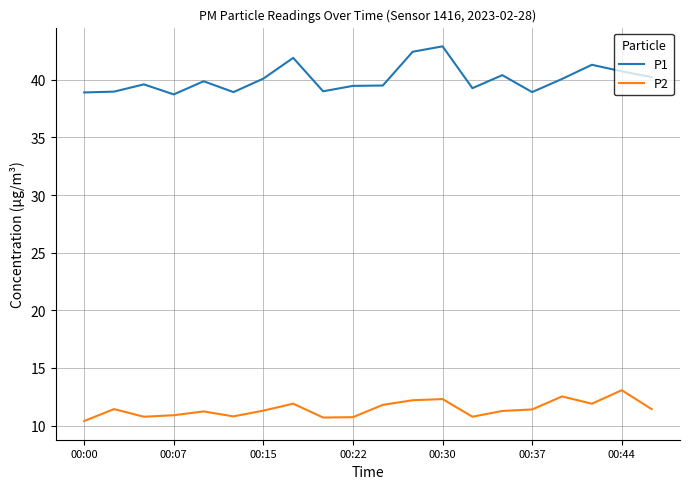

What is the minimum value for P2?

10.4